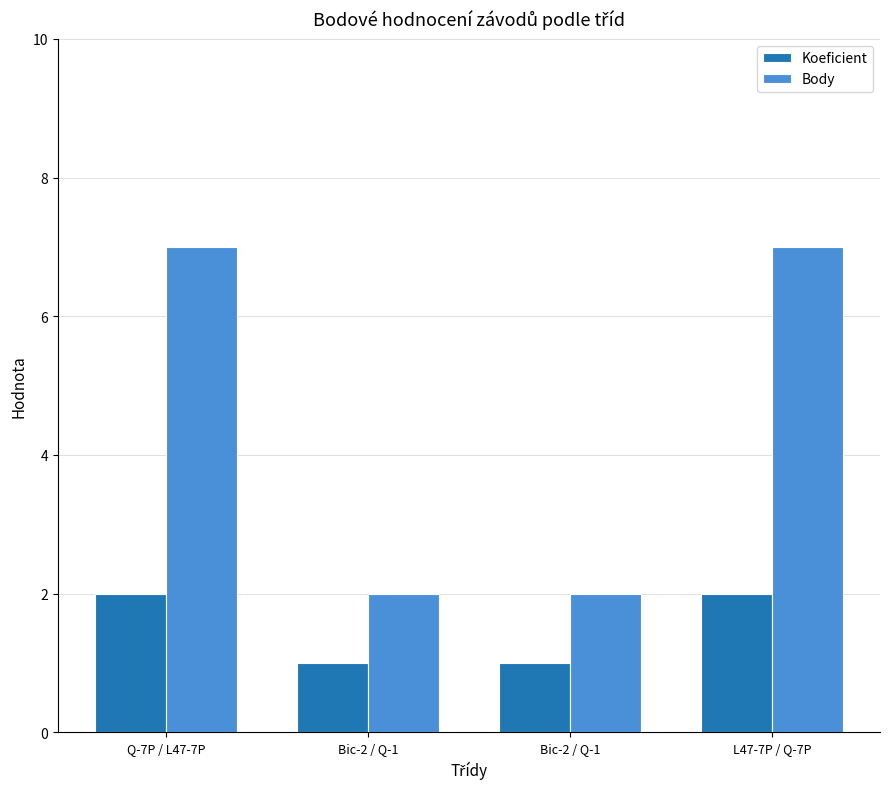

Between Bic-2 / Q-1 and Q-7P / L47-7P, which is larger?

Q-7P / L47-7P